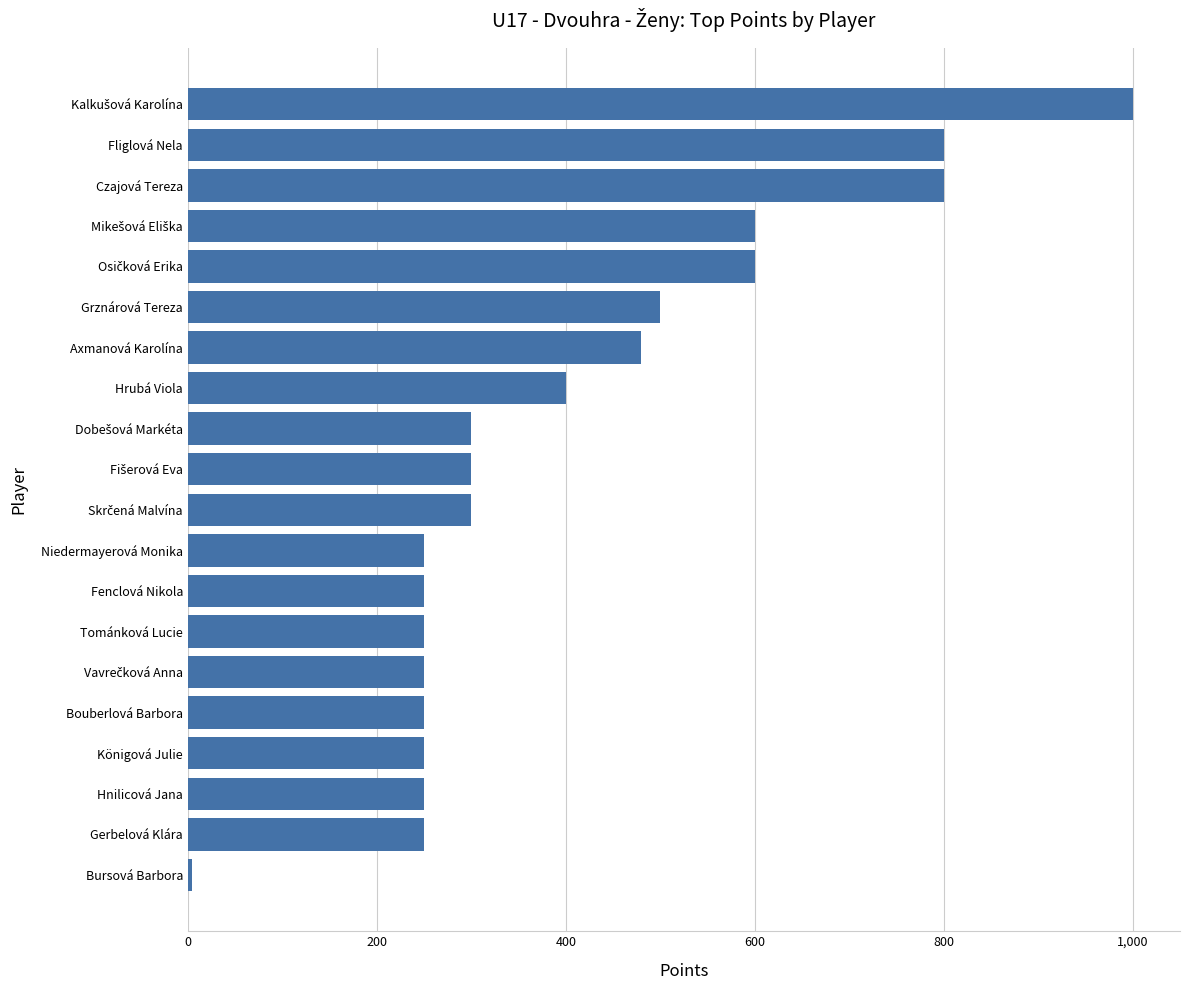

Is it true that the value at Hrubá Viola is 400?

True